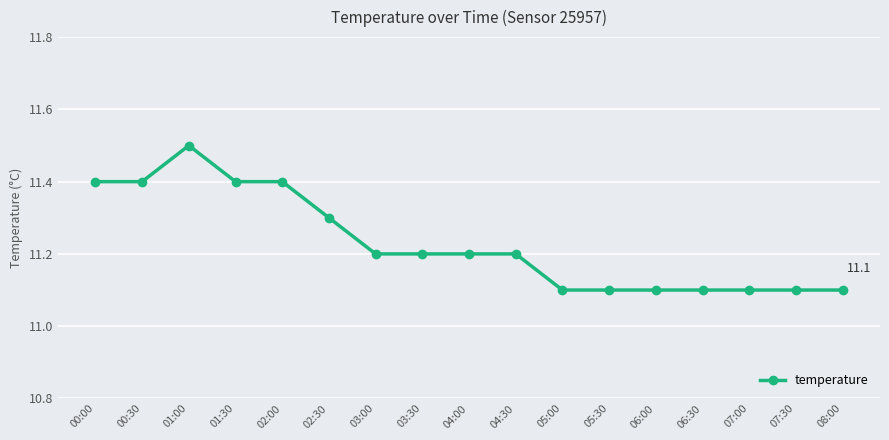

What is the change in value from 02:30 to 05:30?

-0.2